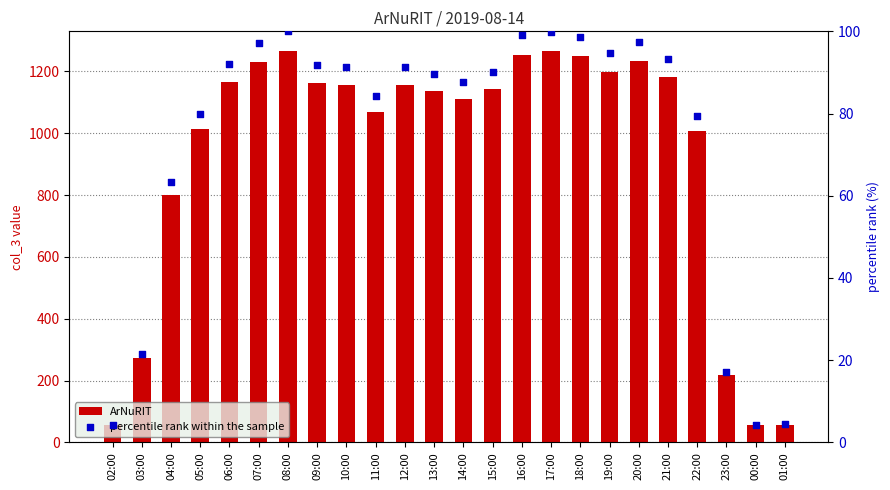

What are all the series names shown in the legend?

ArNuRIT, percentile rank within the sample